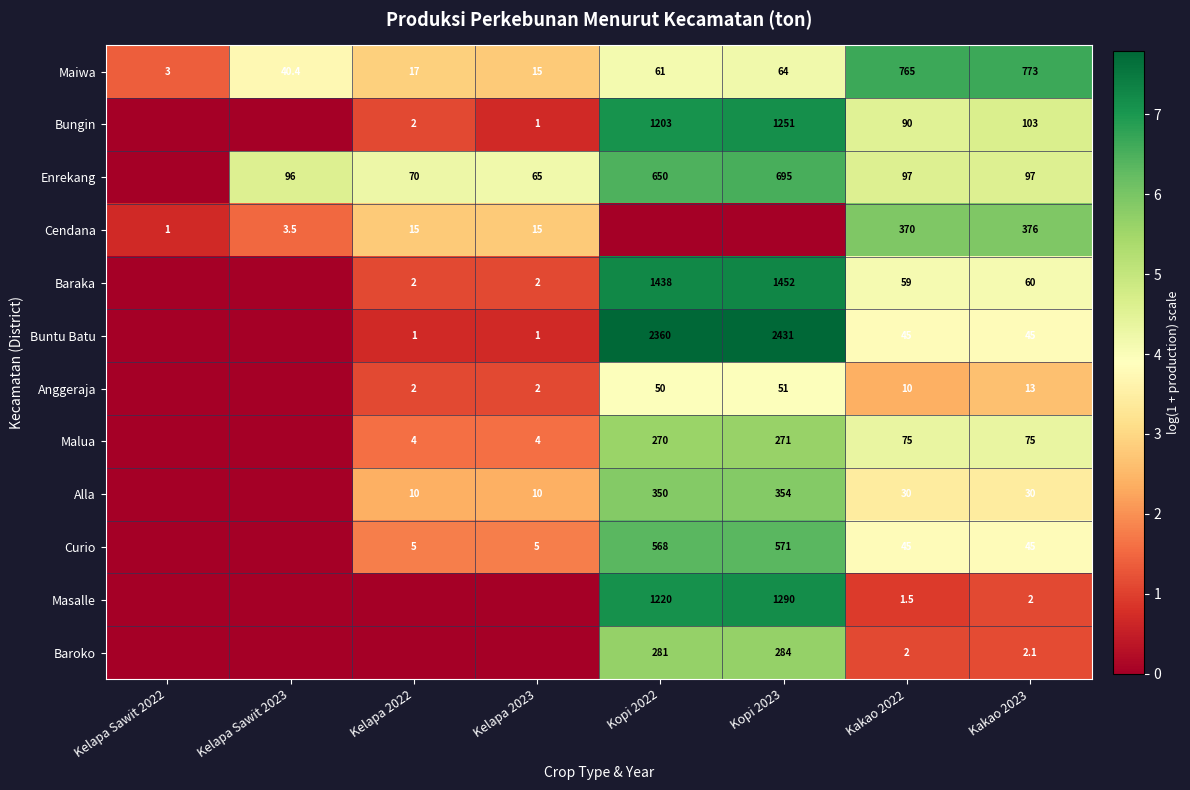

The Malua series shows 271.0 at Kopi 2023. True or false?

True